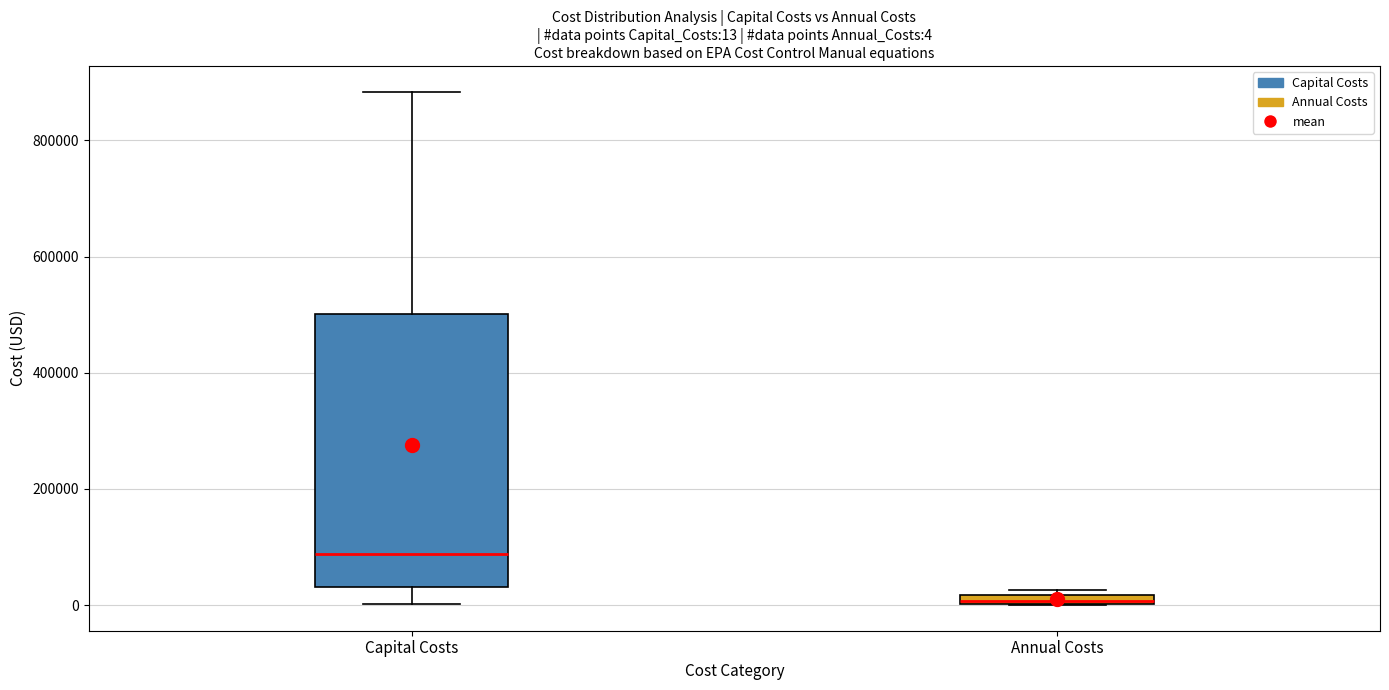

Which box's median line is the lowest?

Annual Costs